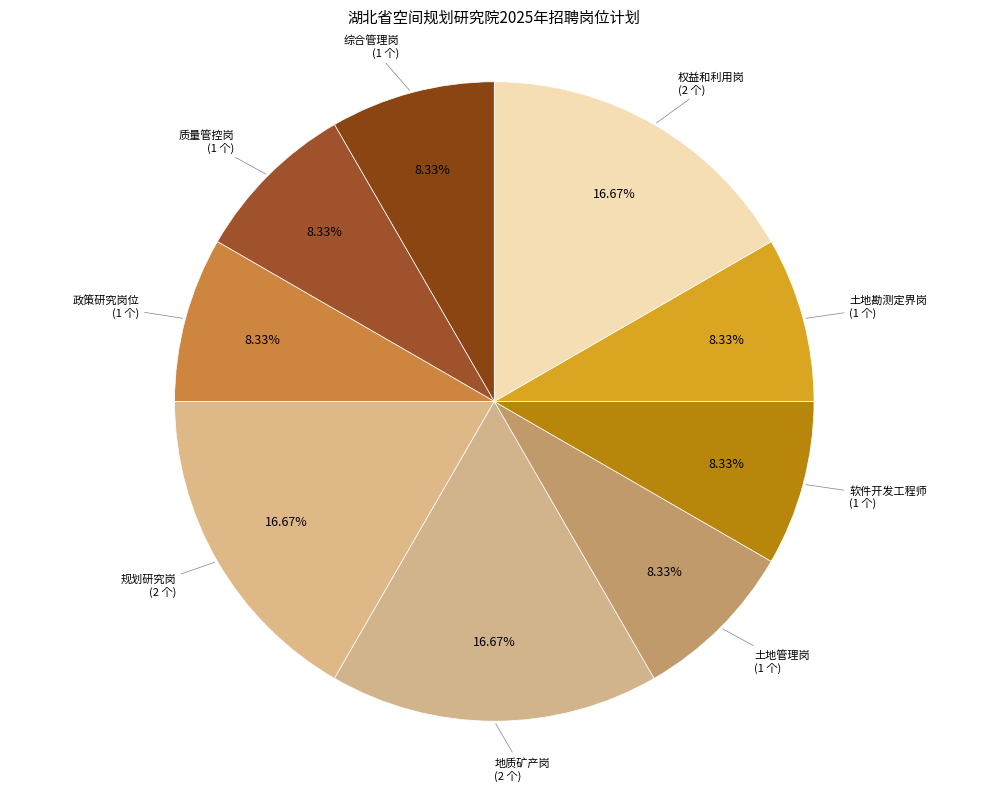

How many slices are in this pie chart?

9